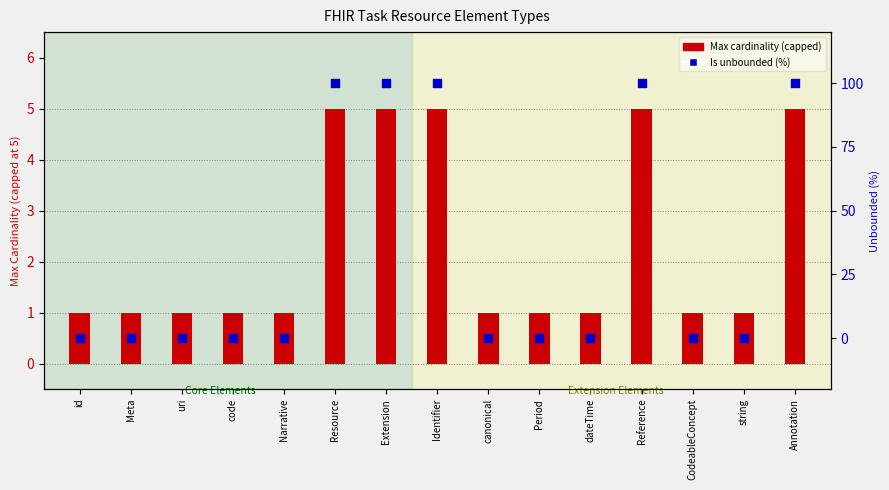

Which series has the widest spread of Y values?

Is unbounded (%)